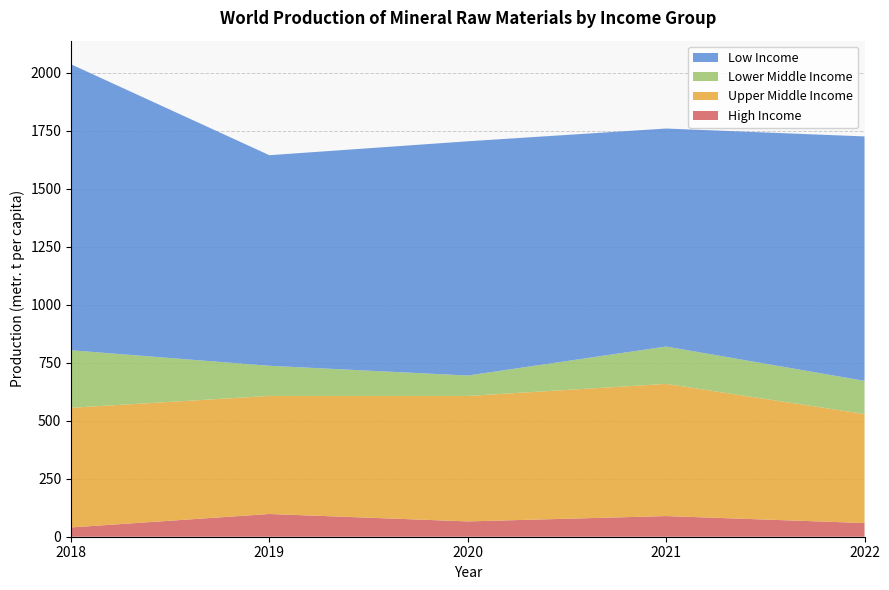

Reading right to left, list all the values displayed in this chart.

High Income: 59	89	66	98	40
Upper Middle Income: 470	570	541	509	516
Lower Middle Income: 143	161	88	130	248
Low Income: 1054	940	1010	908	1233